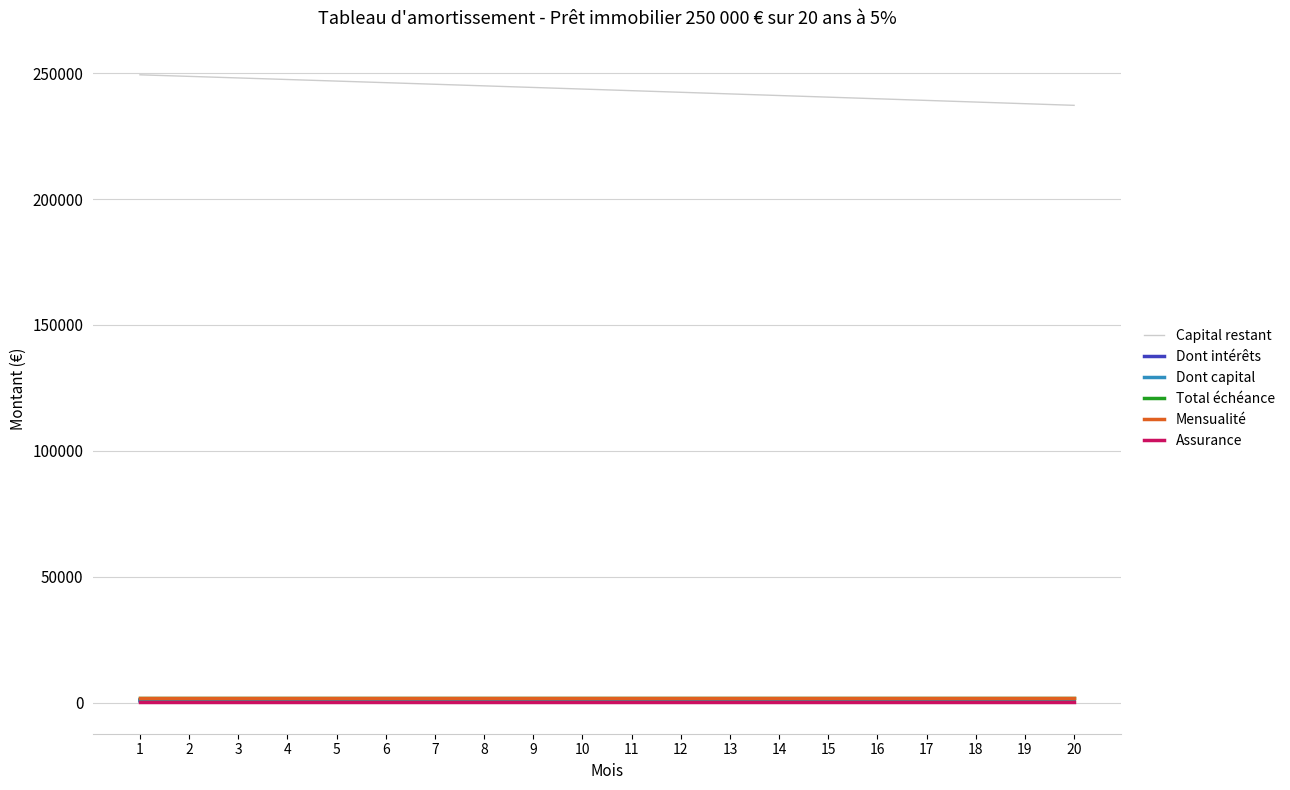

What are all the series names shown in the legend?

Capital restant, Dont intérêts, Dont capital, Total échéance, Mensualité, Assurance